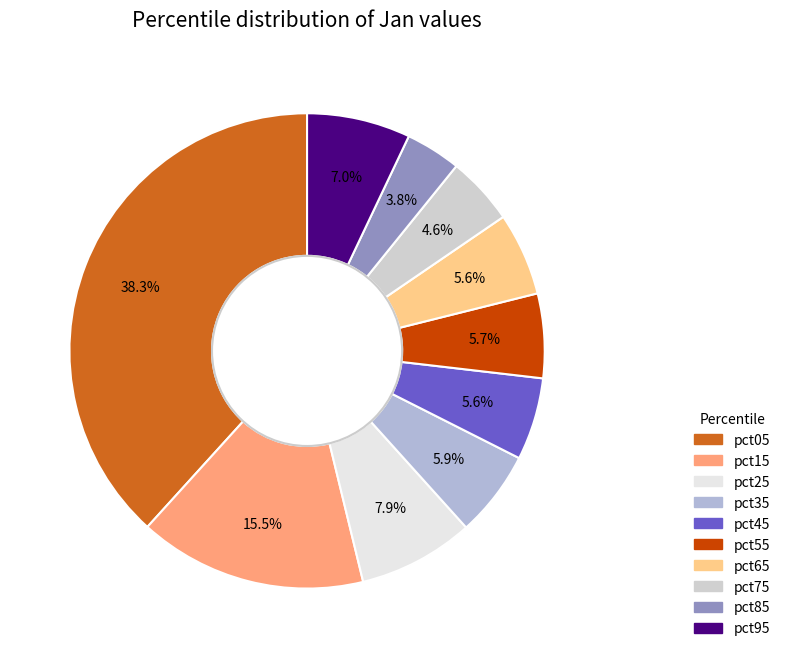

To the nearest percent, what is the difference between the pct65 and pct85 slice percentages?

2%